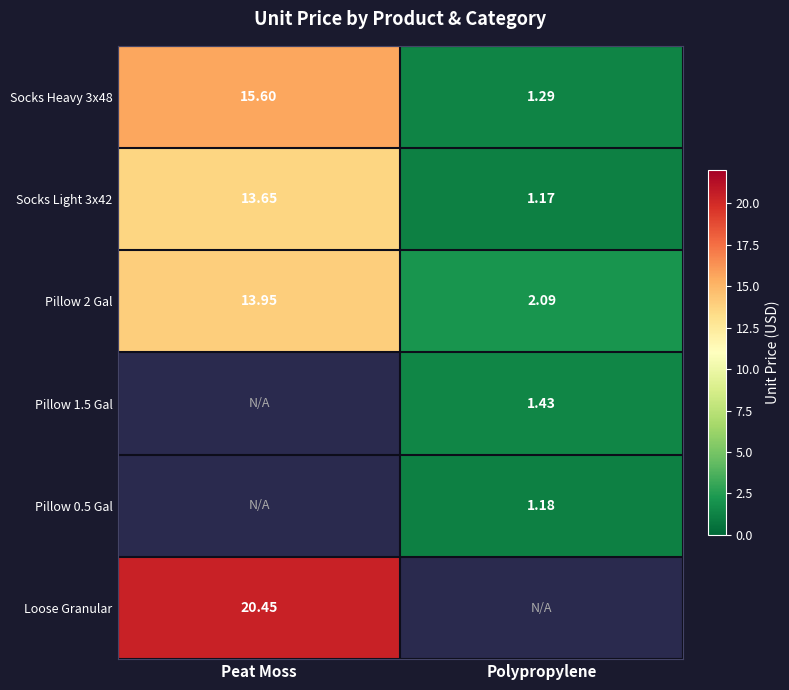

At which label is Socks Light 3x42 closest to 7?

Polypropylene